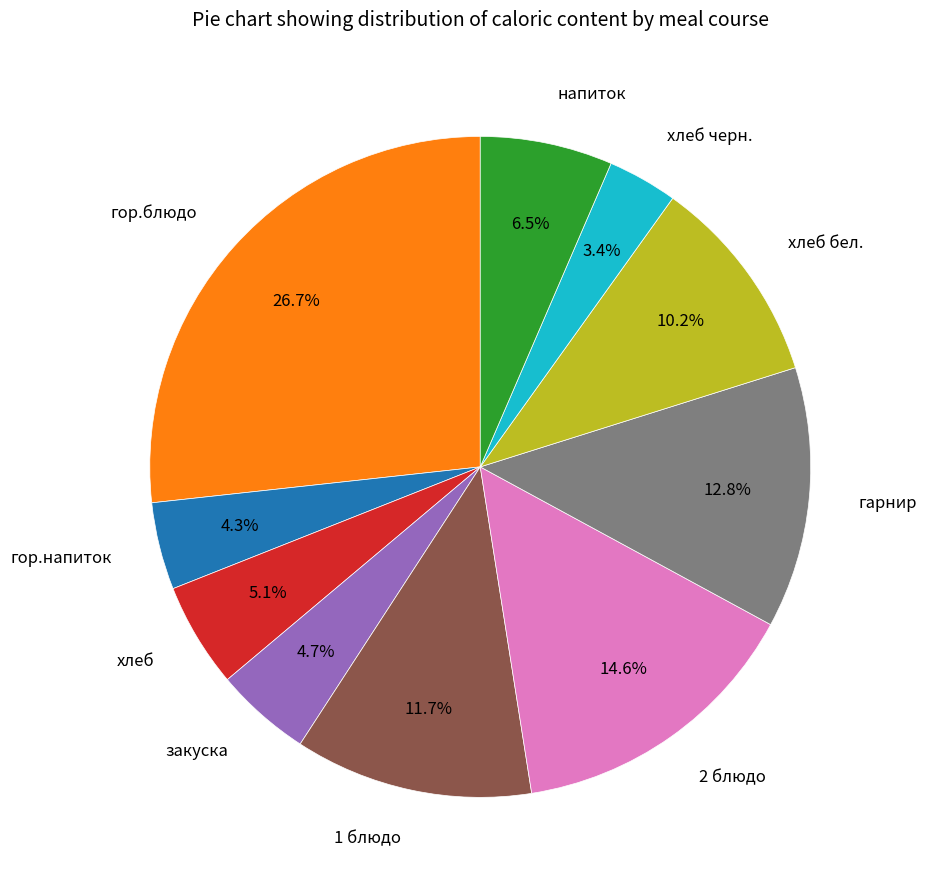

How many slices are in this pie chart?

10